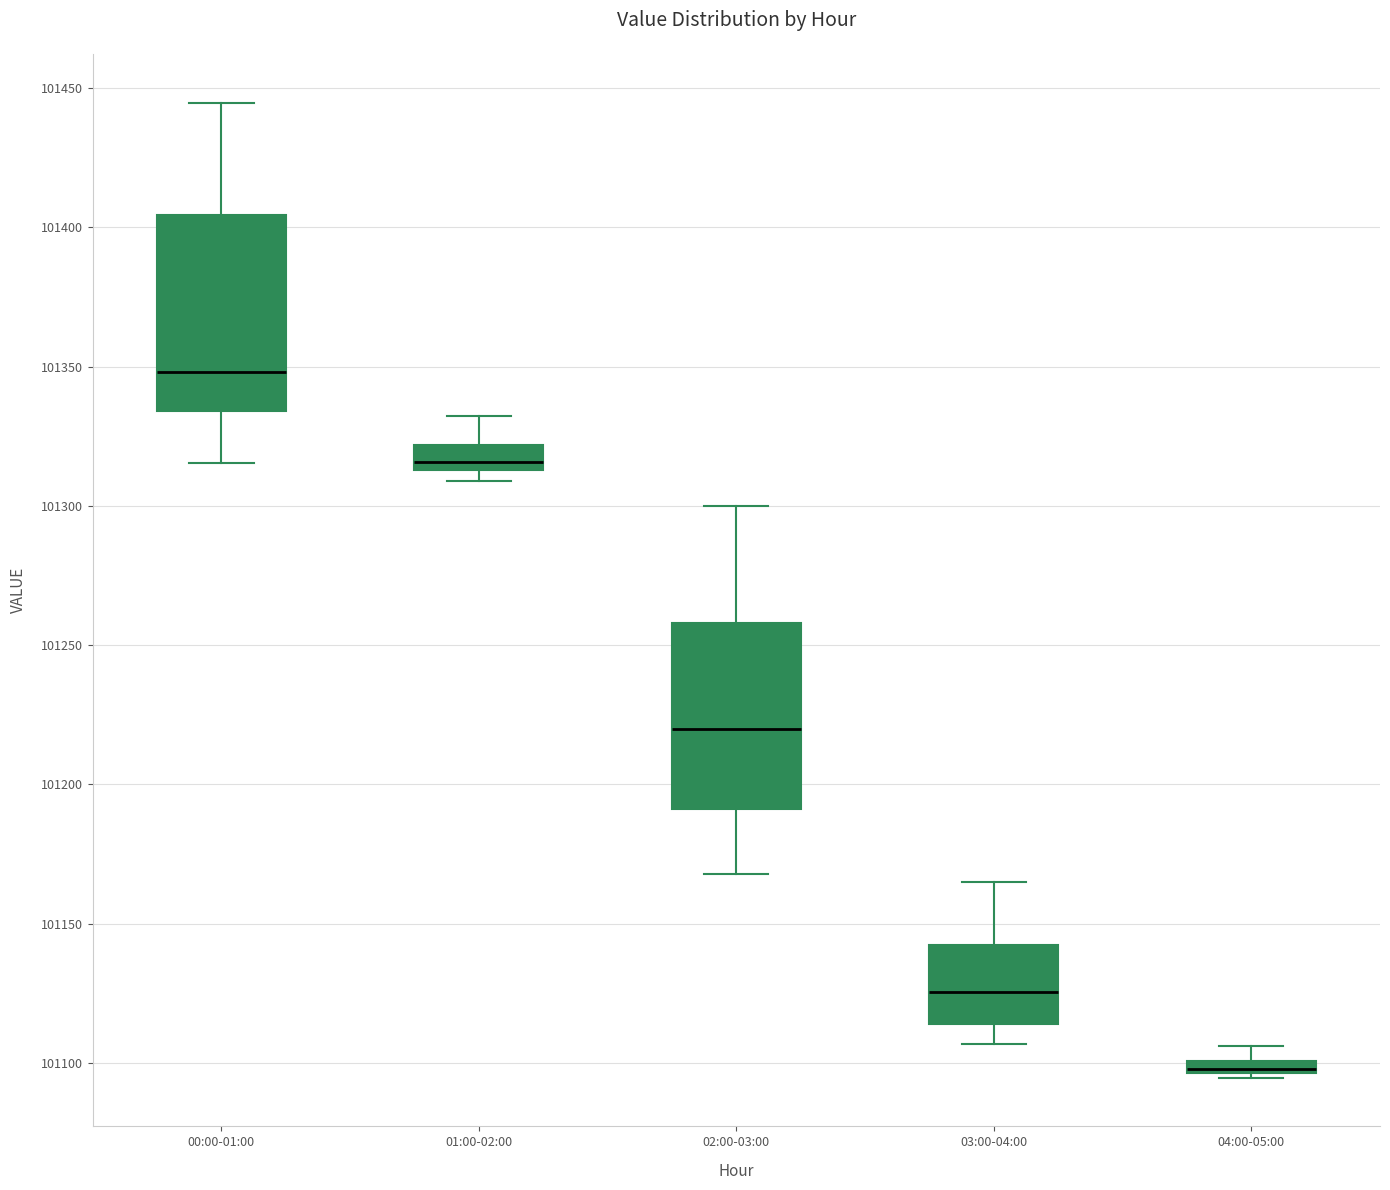

Where does the median line of the box for 00:00-01:00 sit on the y-axis? The values are not printed on the chart, so give them approximately, as read against the axis.

101350